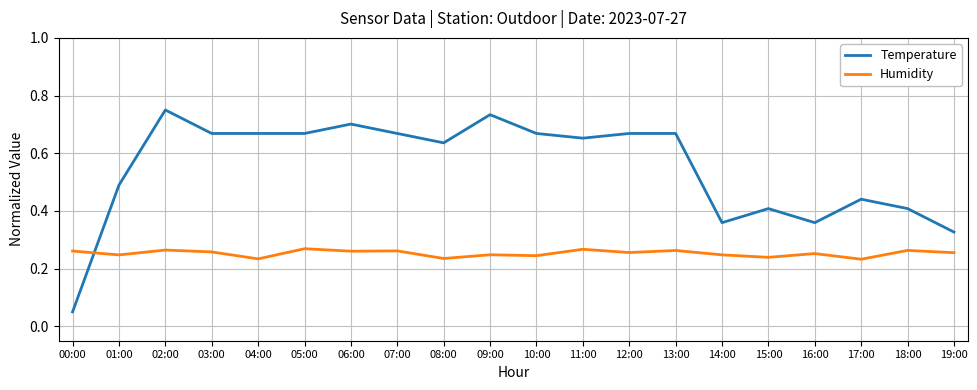

List the series in order of their peak value, highest first.

Temperature, Humidity